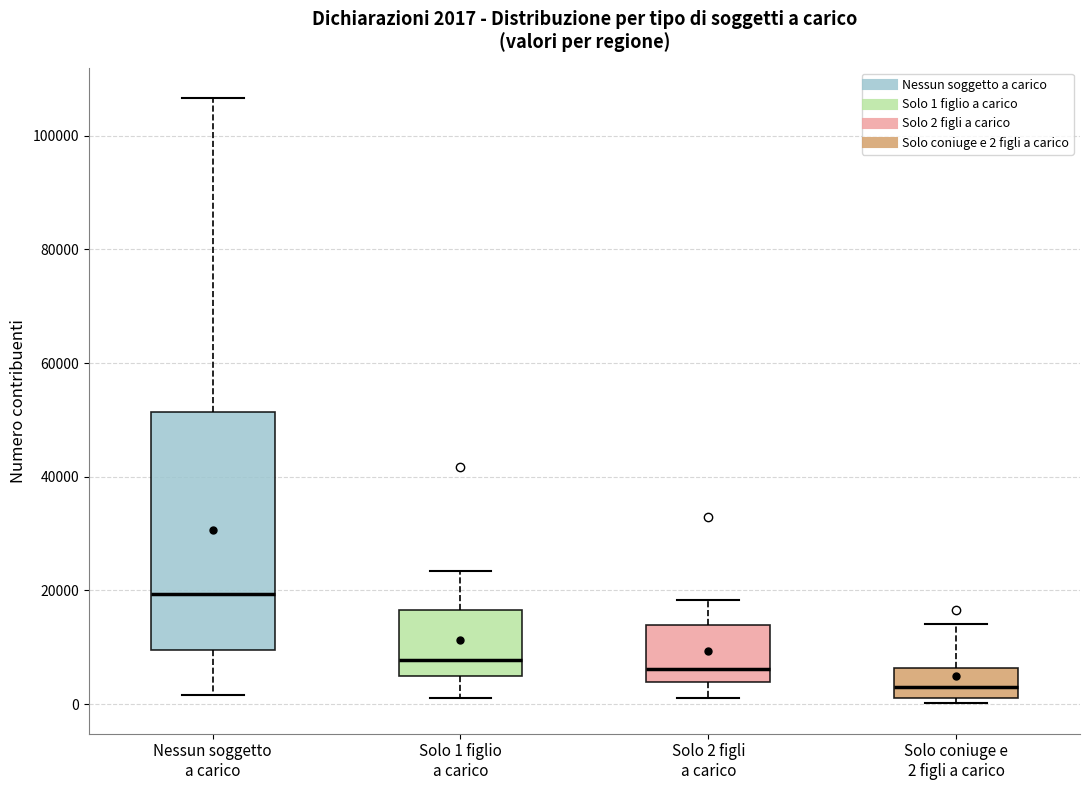

Which box's median line is the highest?

Nessun soggetto a carico